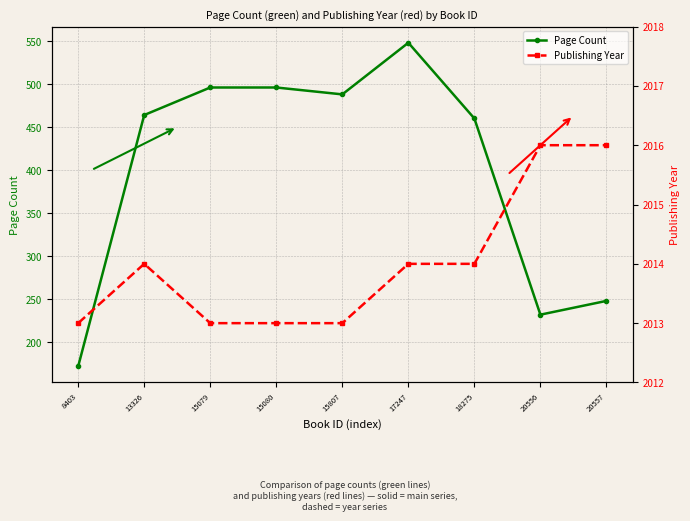

Reading right to left, what are all the values shown in this chart?

Page Count: 20557=248	20556=232	18275=460	17247=548	15807=488	15080=496	15079=496	13326=464	8403=172
Publishing Year: 20557=2016	20556=2016	18275=2014	17247=2014	15807=2013	15080=2013	15079=2013	13326=2014	8403=2013